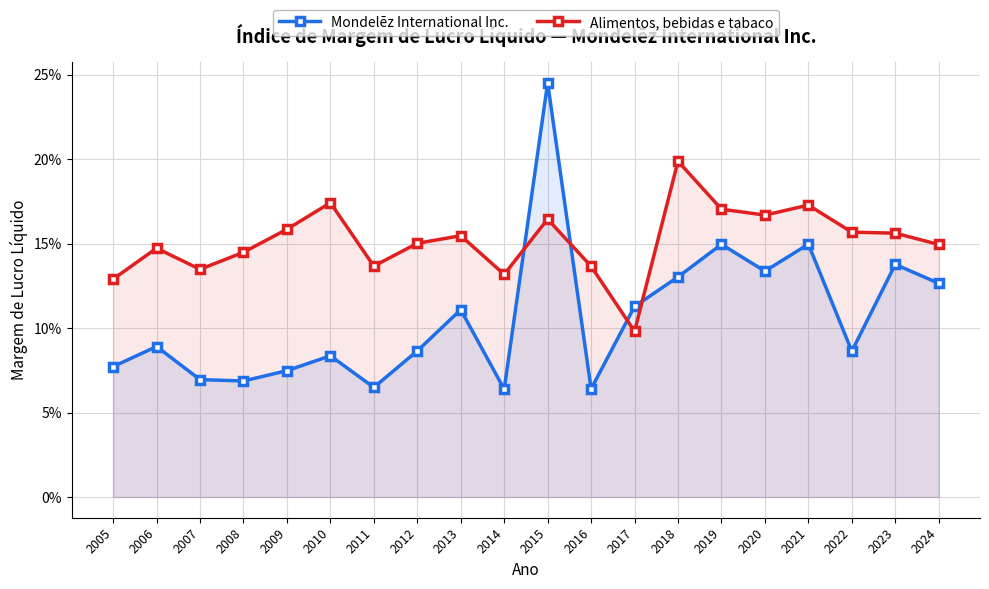

Rank the categories by Mondelēz International Inc. value from highest to lowest.

2015, 2021, 2019, 2023, 2020, 2018, 2024, 2017, 2013, 2006, 2012, 2022, 2010, 2005, 2009, 2007, 2008, 2011, 2016, 2014